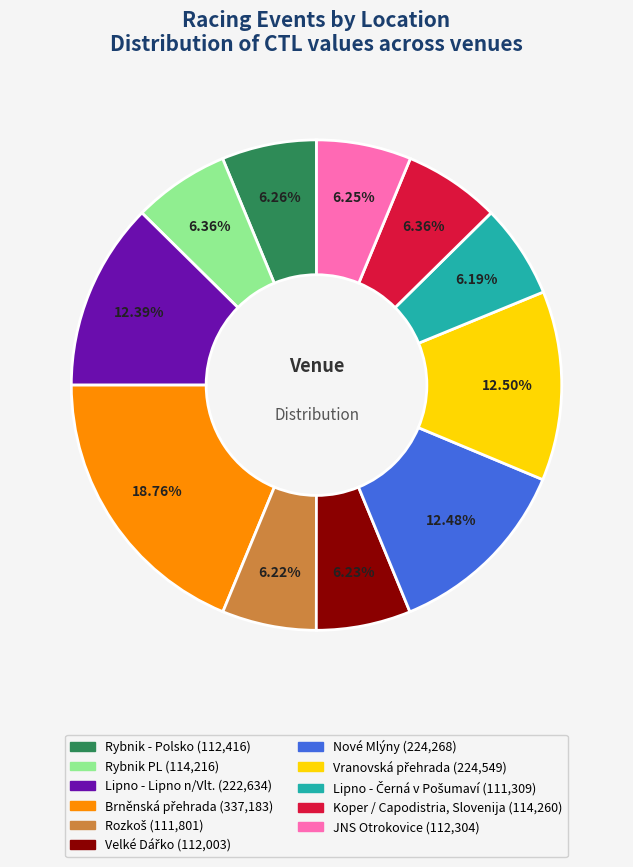

Does any single category account for the majority?

No